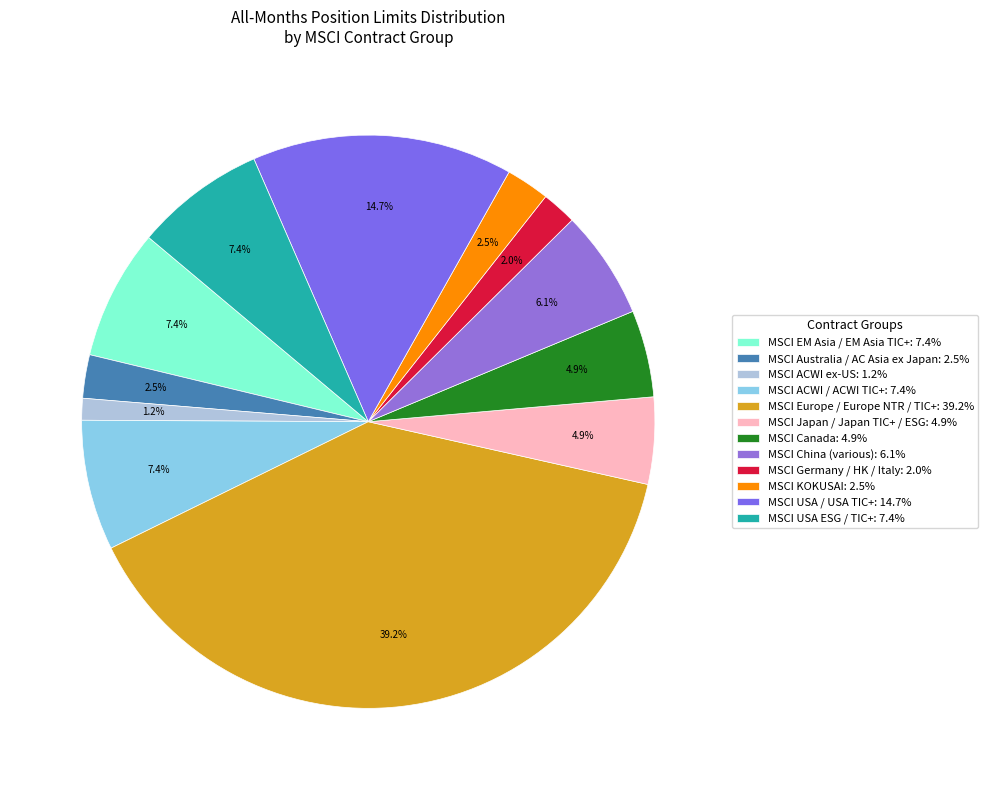

Is there any slice that represents more than half of the pie?

No